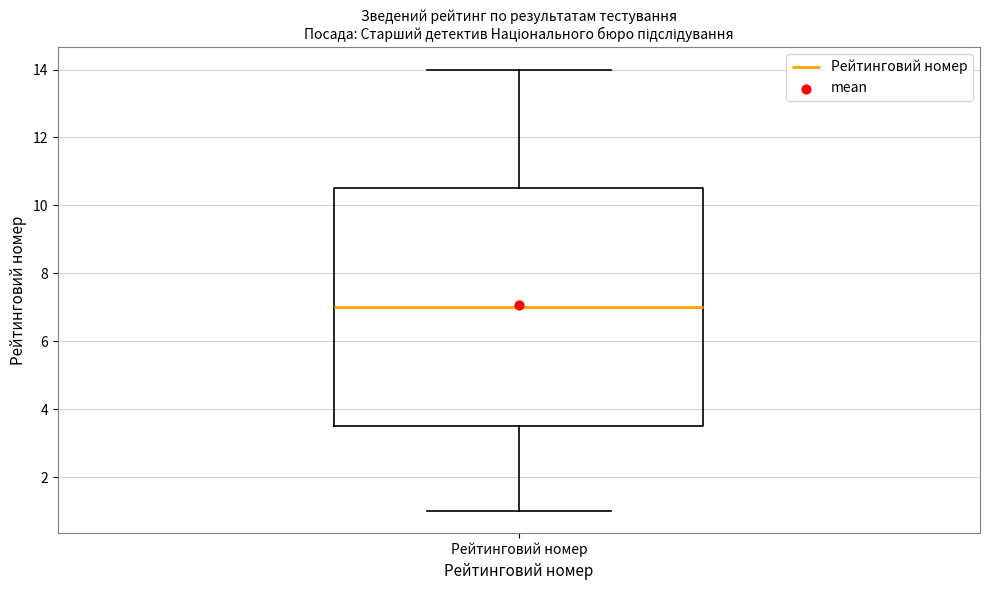

Transcribe this box plot: give where the median line is, the range the box spans, and where the two whiskers end, as read against the y-axis. The values are not printed on the chart, so give them approximately, as read against the axis.

median 7.0, box 3.6 to 10.6, whiskers 1.0 to 14.0